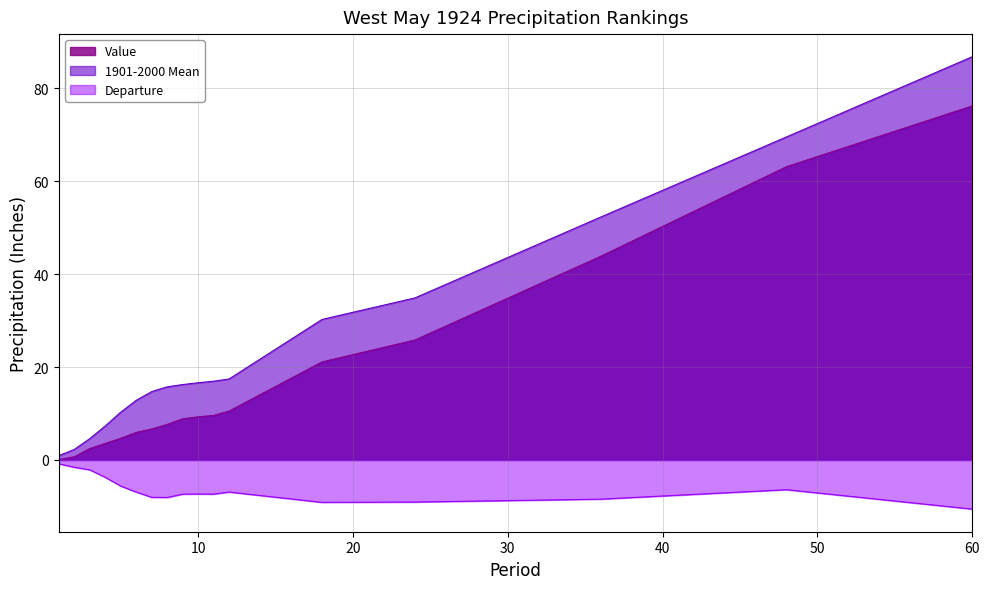

List the series in order of their peak value, highest first.

1901-2000 Mean, Value, Departure